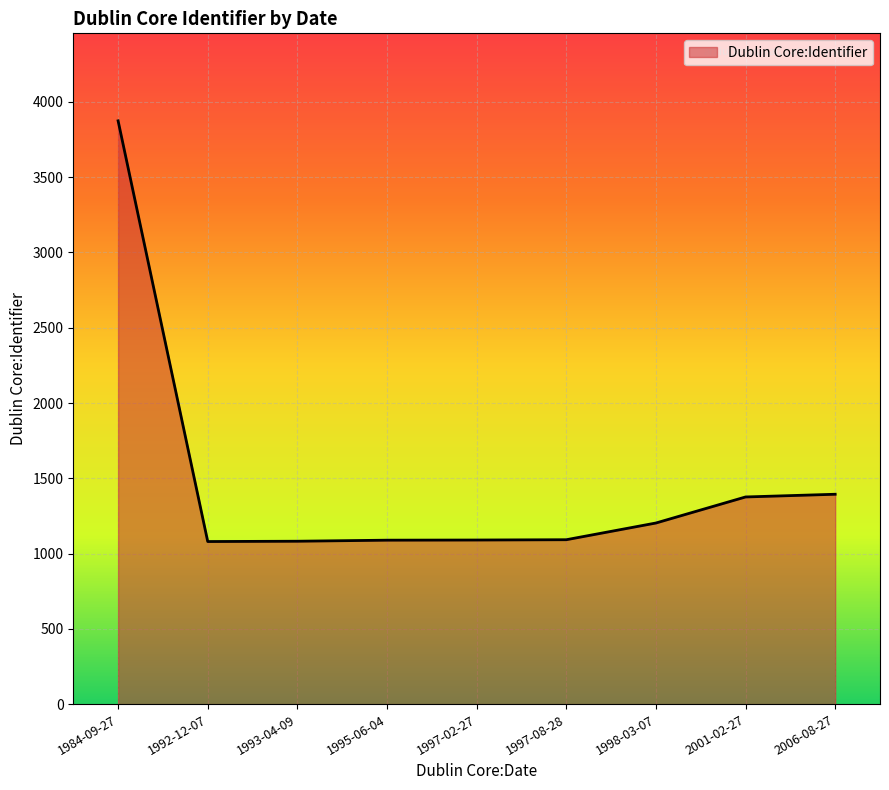

Between 1984-09-27 and 1995-06-04, which is larger?

1984-09-27